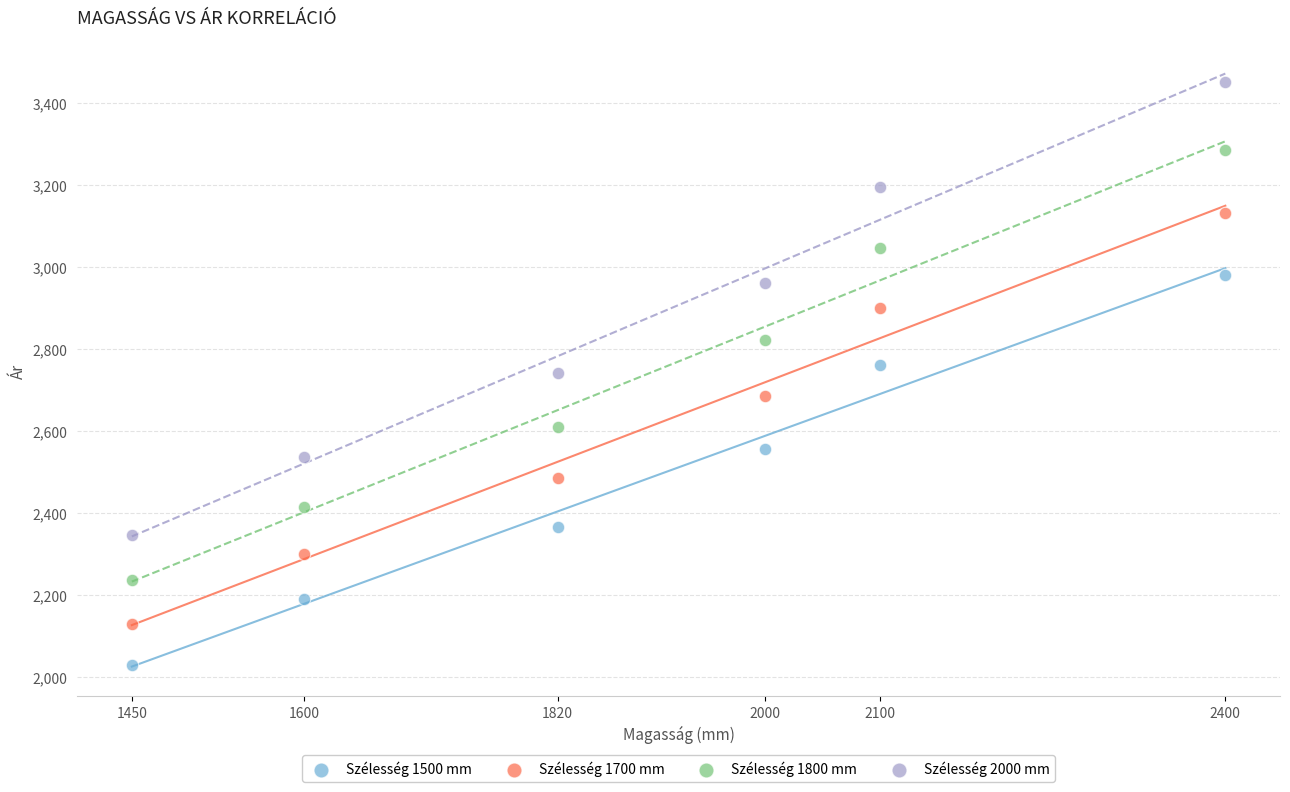

Which series contains the lowest Y value?

Szélesség 1500 mm